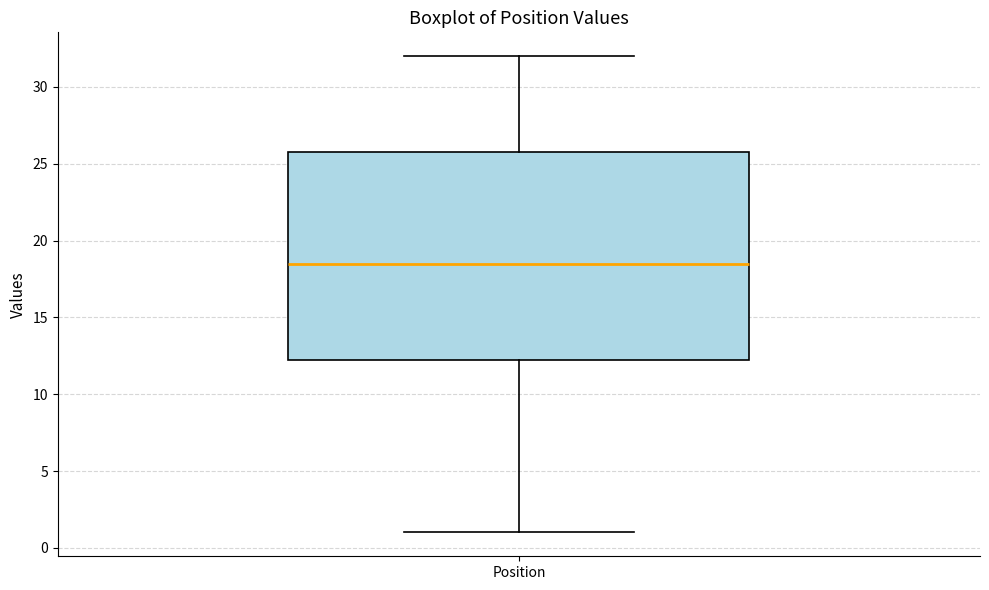

Read this box plot against the y-axis: the position of the median line, the range covered by the box, and the ends of both whiskers. The values are not printed on the chart, so give them approximately, as read against the axis.

median 18.5, box 12.5 to 26.0, whiskers 1.0 to 32.0